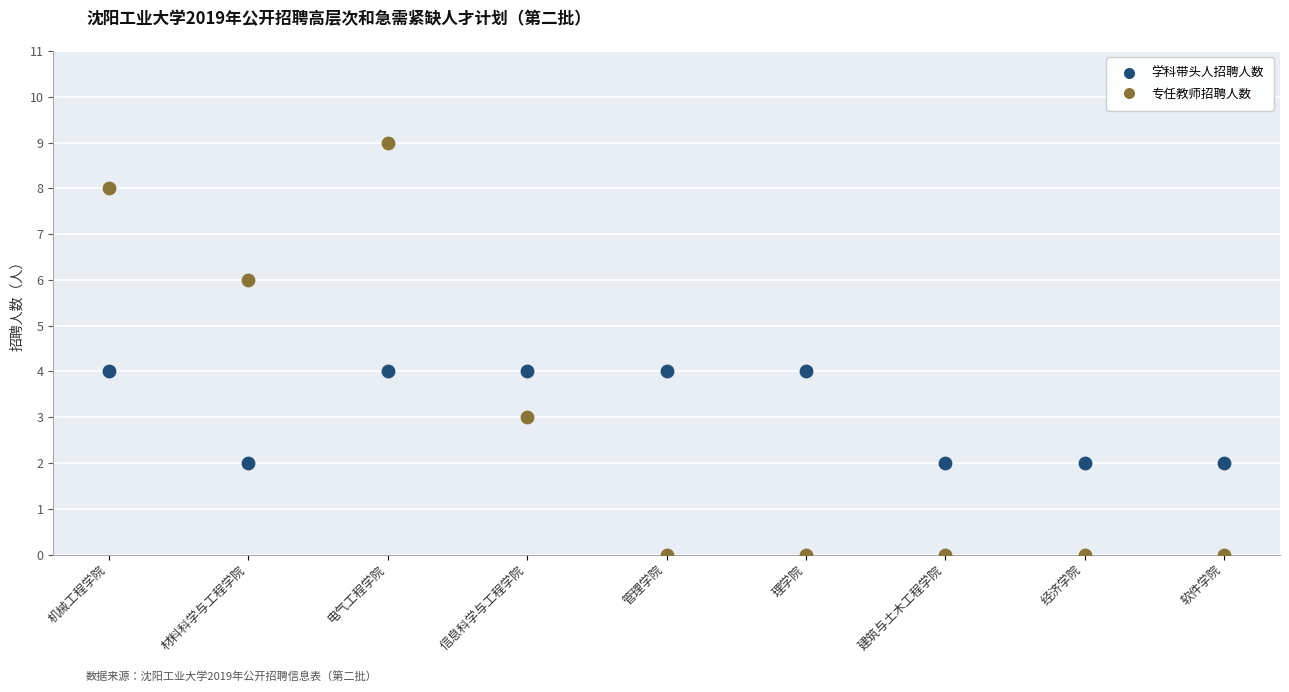

Across all data points, what is the range of Y values (max minus min)?

9